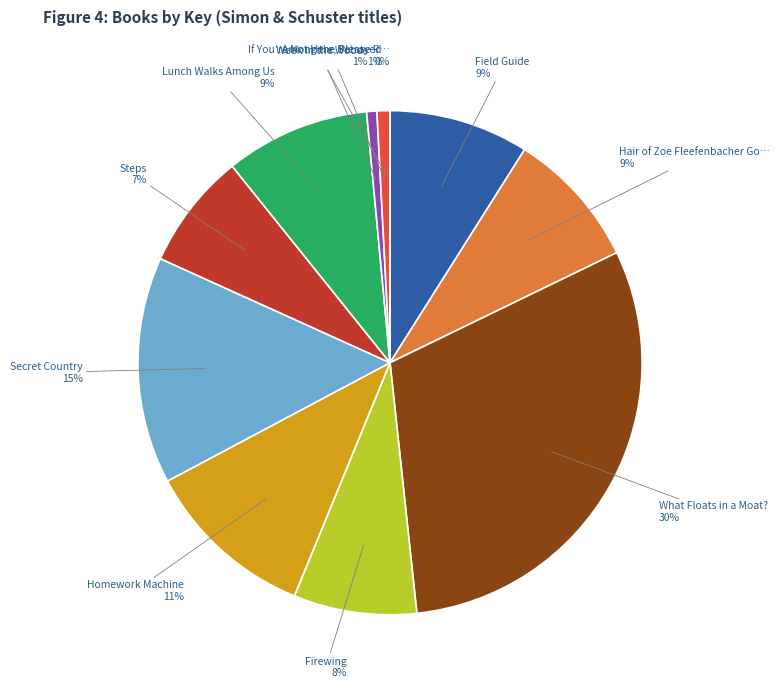

To the nearest percent, what is the difference between the largest and smallest slice percentages?

30%